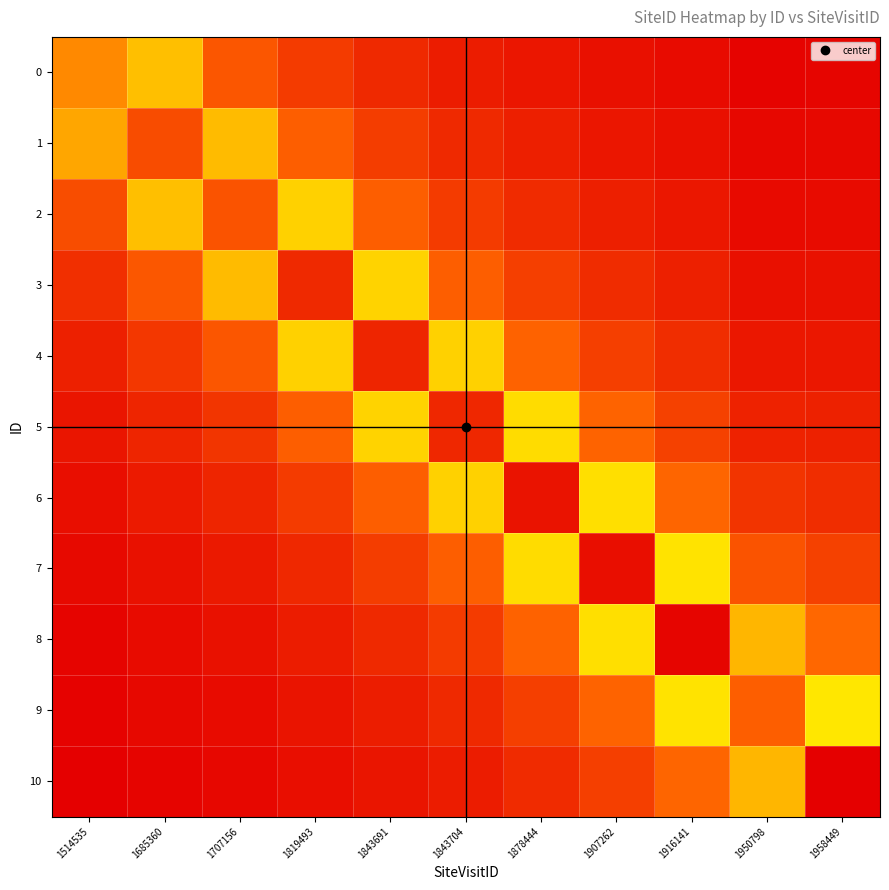

Rank the series at 1958449 from lowest to highest value.

0, 1, 2, 3, 4, 5, 6, 7, 8, 9, 10